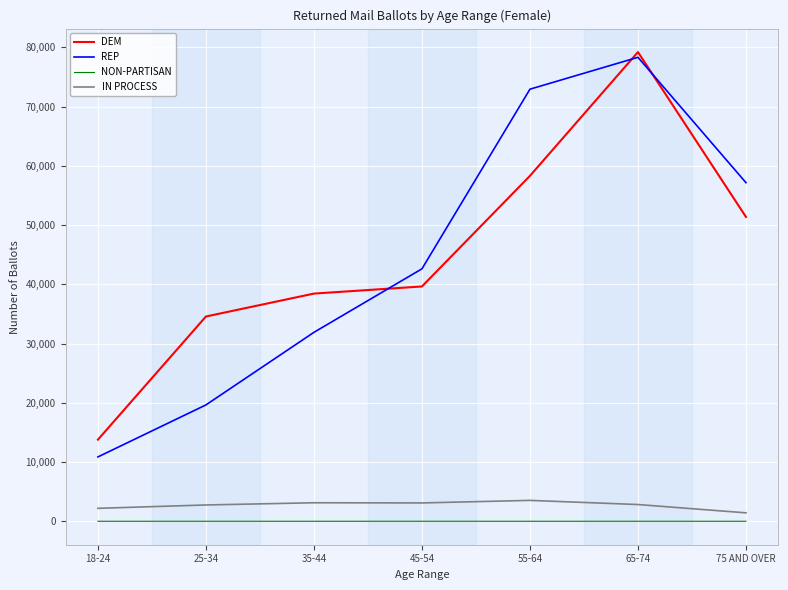

At how many categories does at least one series exceed 46979?

3